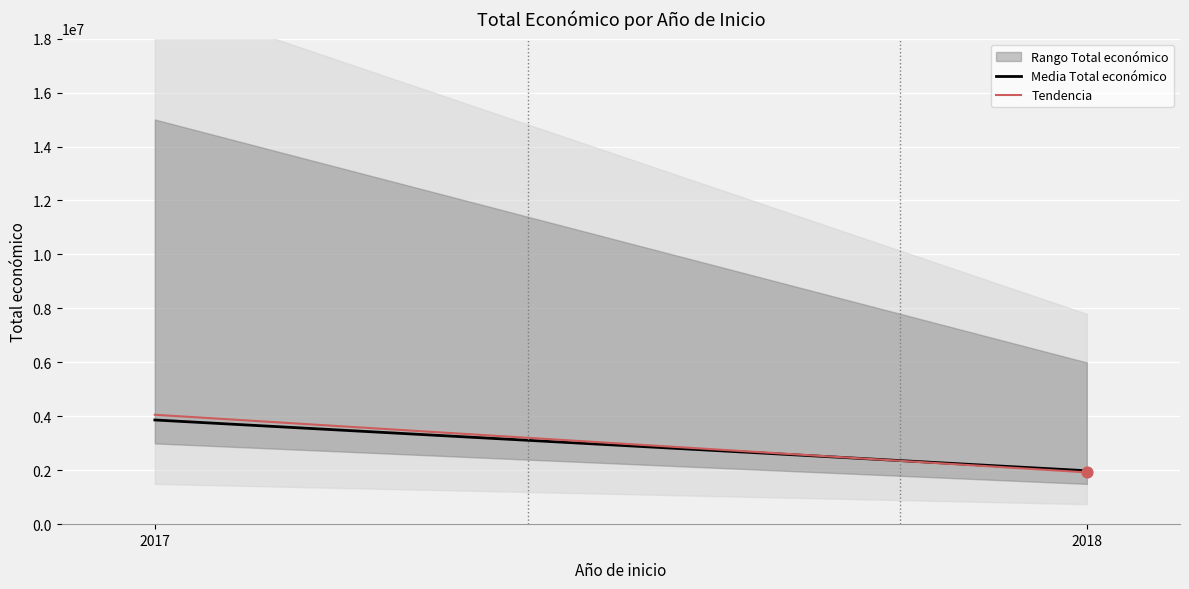

Is the value of Tendencia at 2018 greater than the value of Media Total económico at 2018?

No